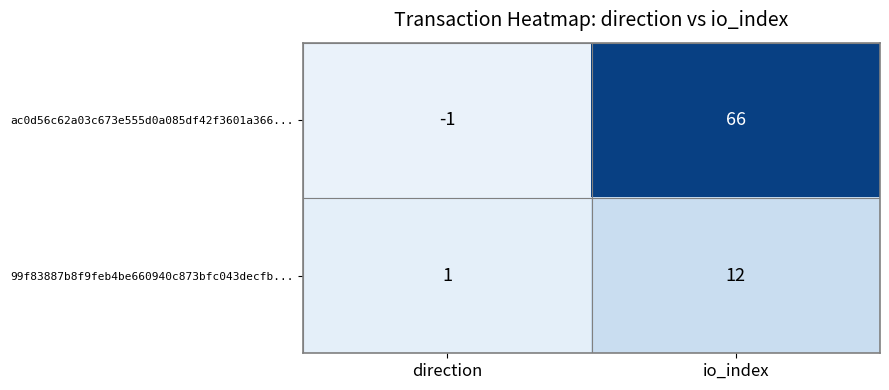

Is it true that 99f83887b8f9feb4be660940c873bfc043decfb... equals 2 at direction?

False